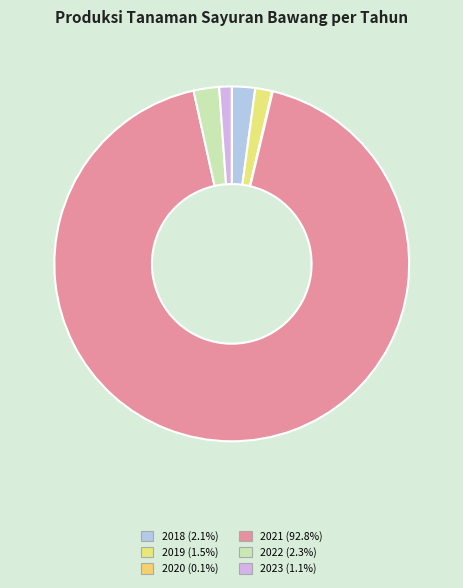

What is the largest slice in the pie chart?

2021